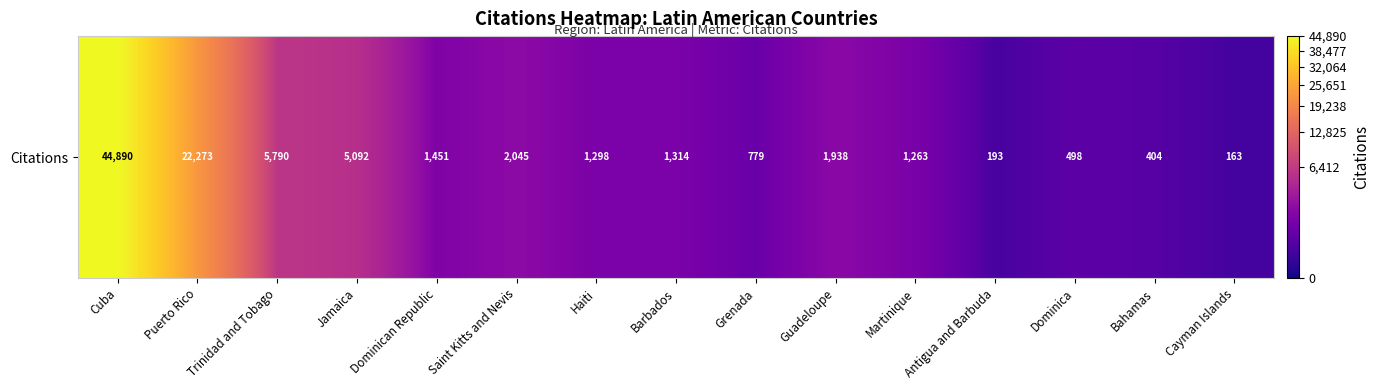

List the labels in order of value, largest first.

Cuba, Puerto Rico, Trinidad and Tobago, Jamaica, Saint Kitts and Nevis, Guadeloupe, Dominican Republic, Barbados, Haiti, Martinique, Grenada, Dominica, Bahamas, Antigua and Barbuda, Cayman Islands